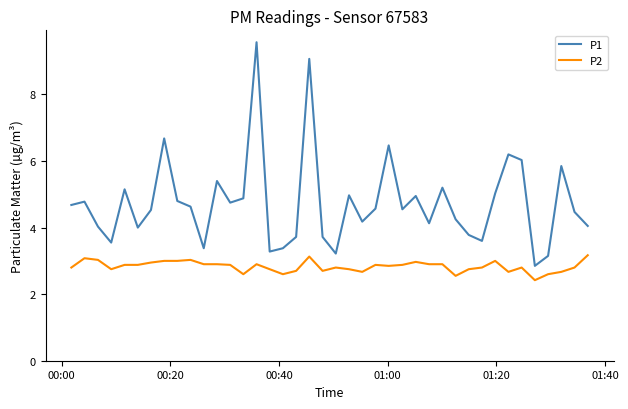

Rank the series by their maximum value, from lowest to highest.

P2, P1